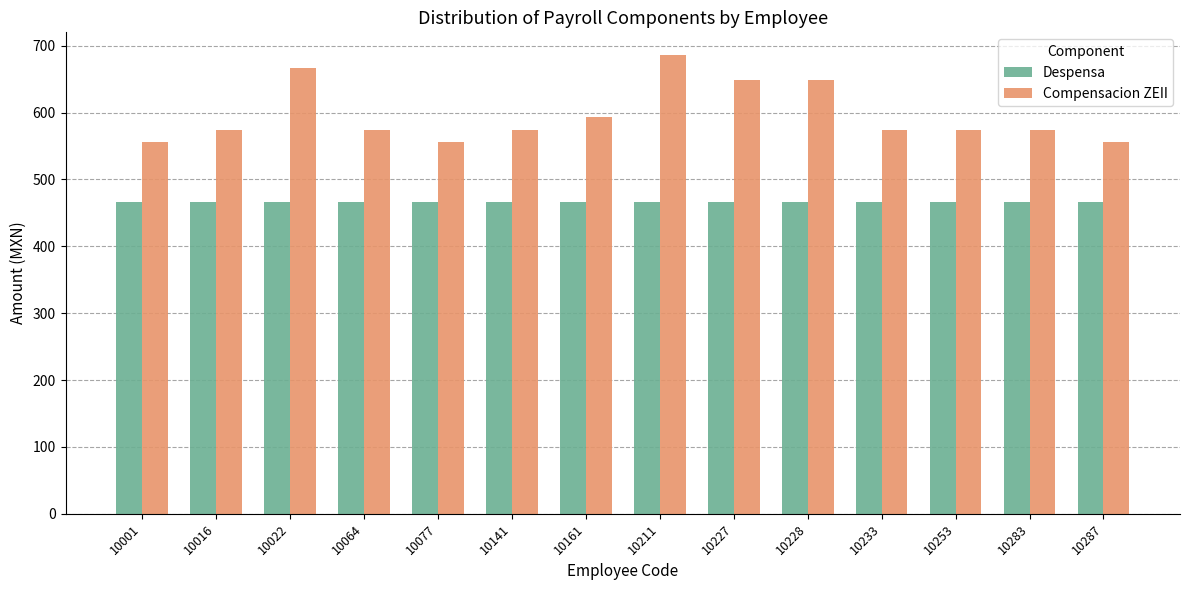

Does the chart contain any negative values?

No